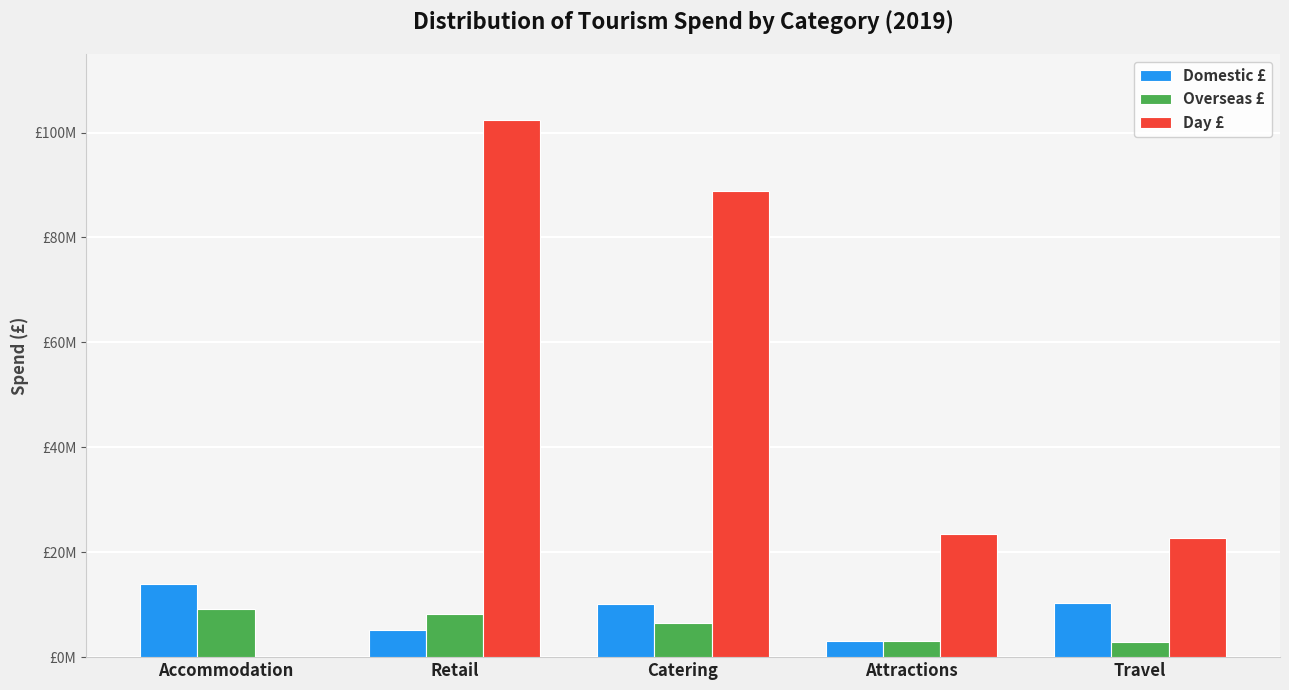

What is the spread (max minus min) of values at Travel?

19701000